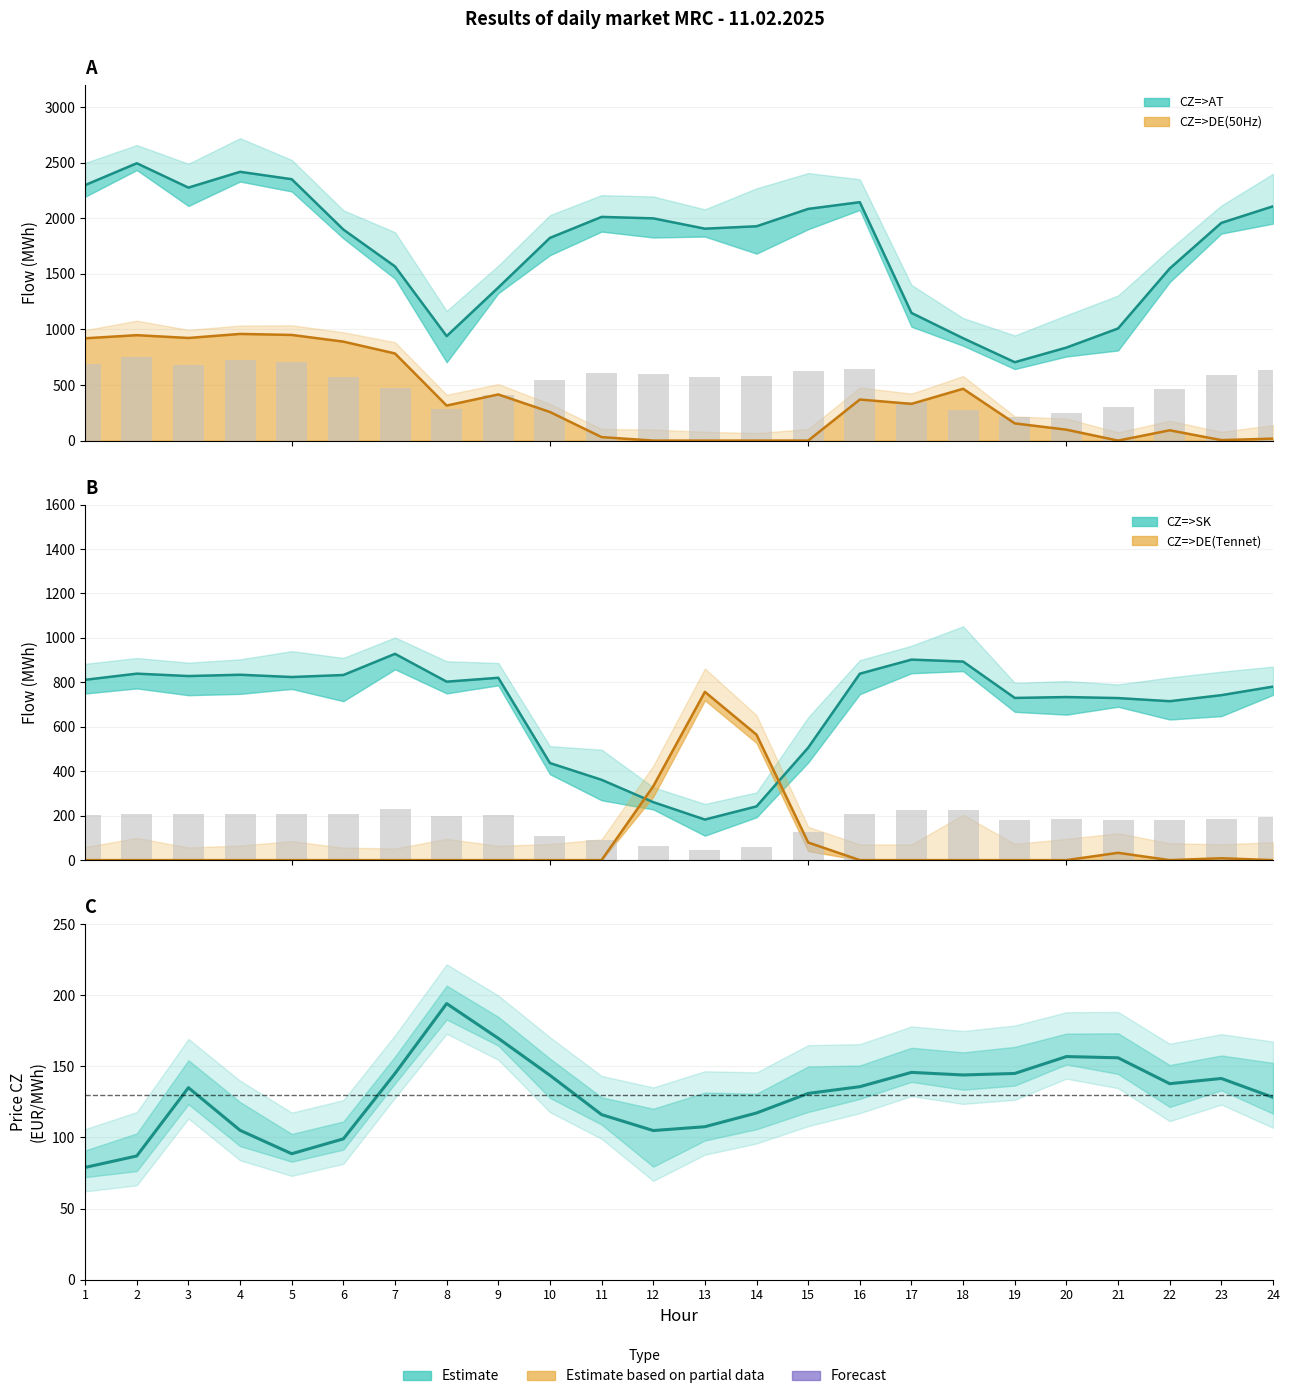

What is the value of the CZ=>AT bar at the 21st from the left?

1009.3